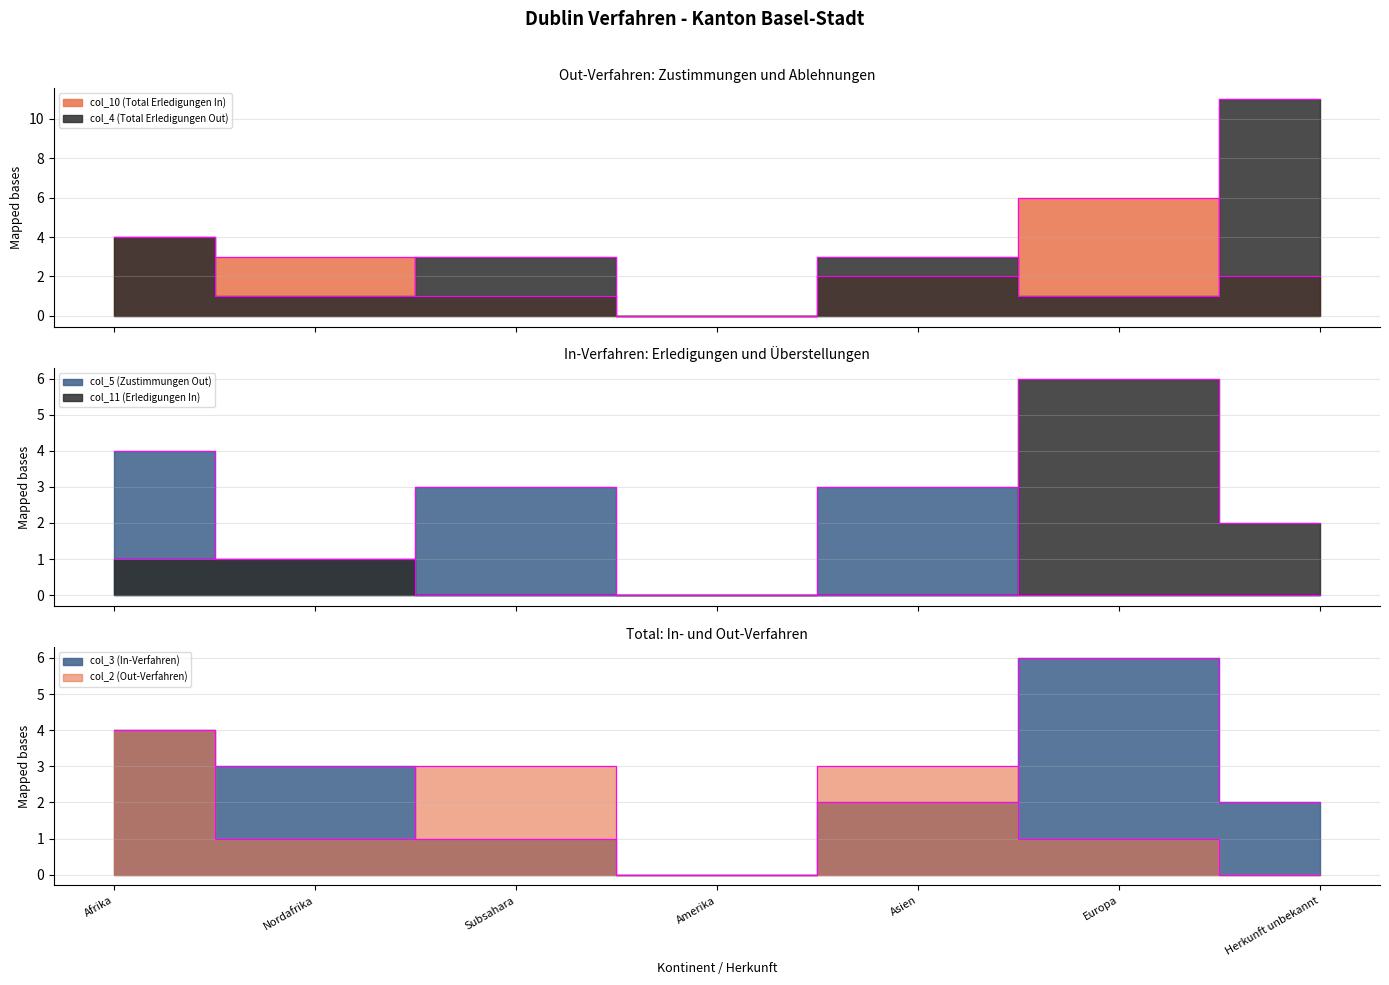

How many lines are shown in the chart?

6